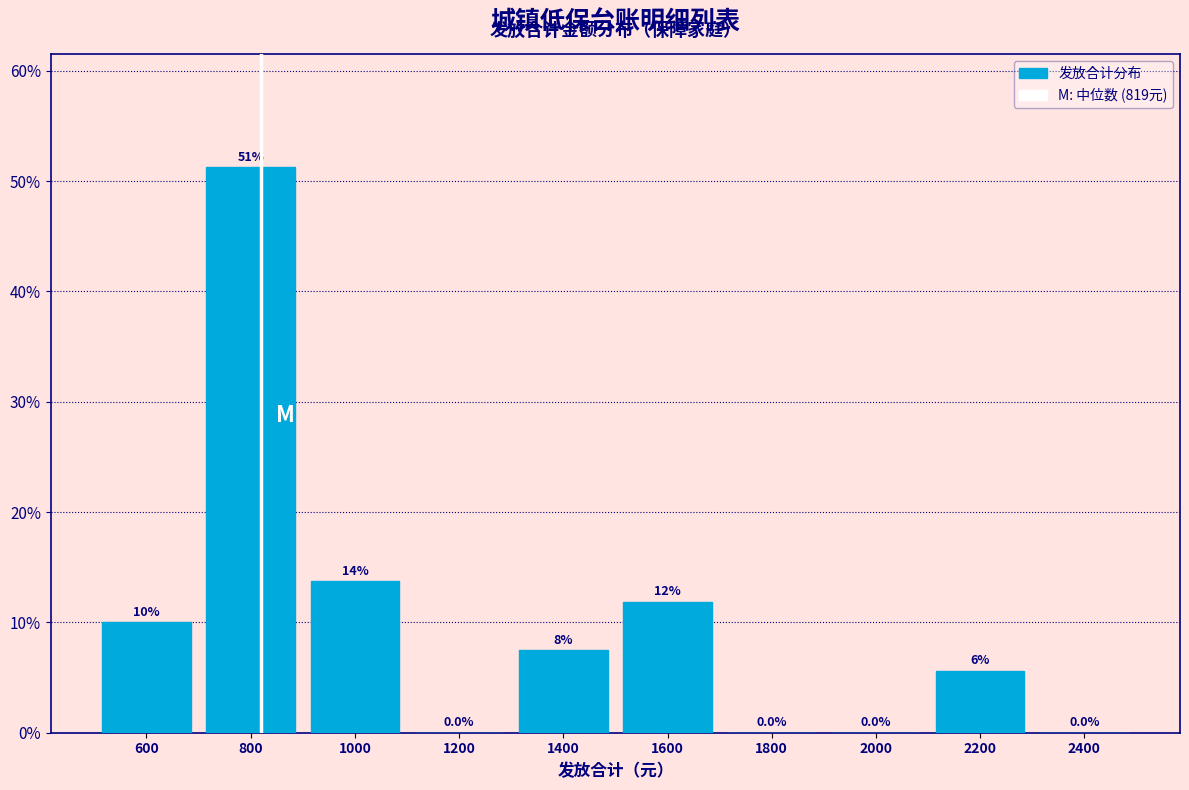

Over which range of the x-axis is the bar tallest?

700 to 900